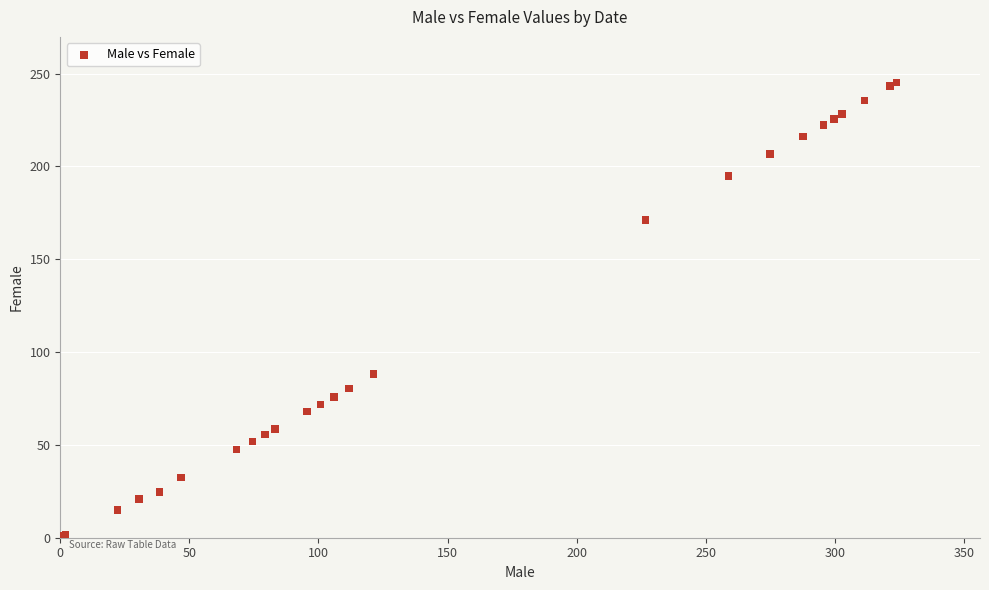

What Y value in the scatter plot is closest to 122?

88.1